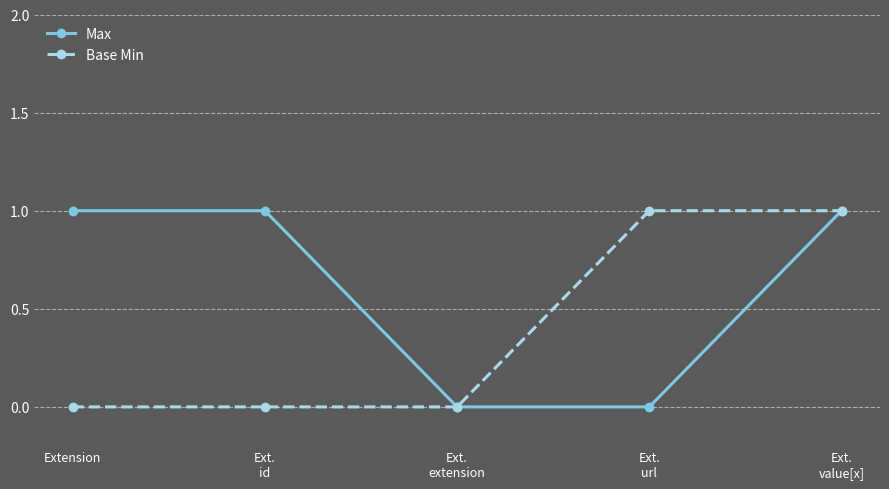

How many values in the Max series are below 1?

2